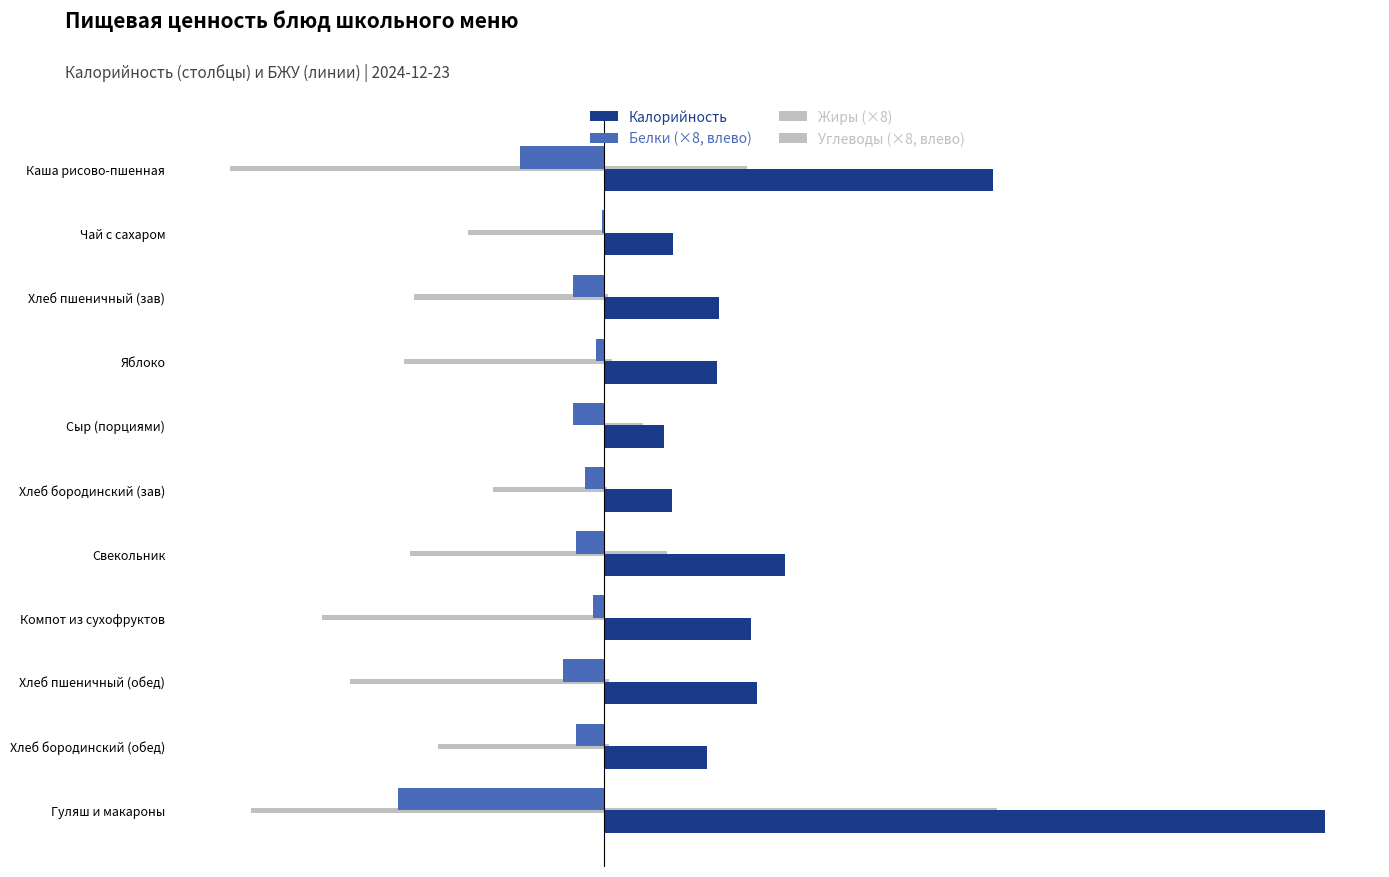

At which category is the sum across all series the highest?

Гуляш и макароны